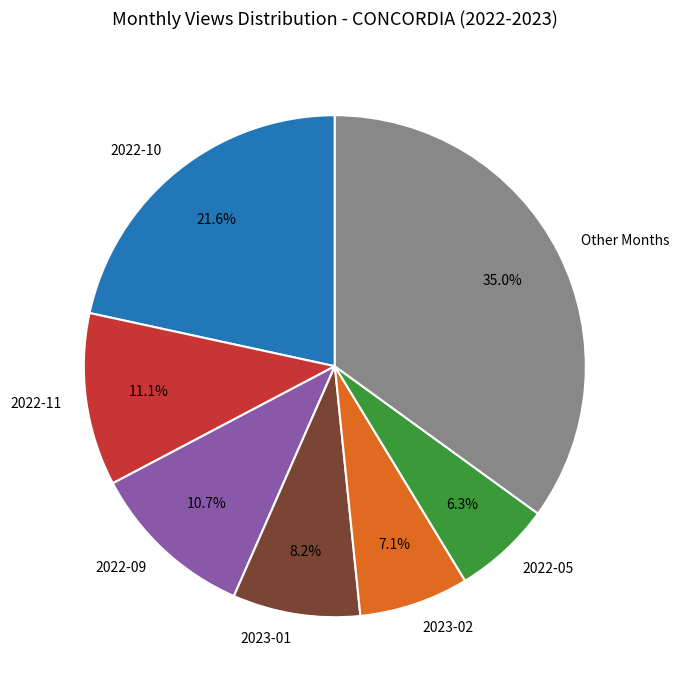

Which category has the biggest portion of the pie?

Other Months